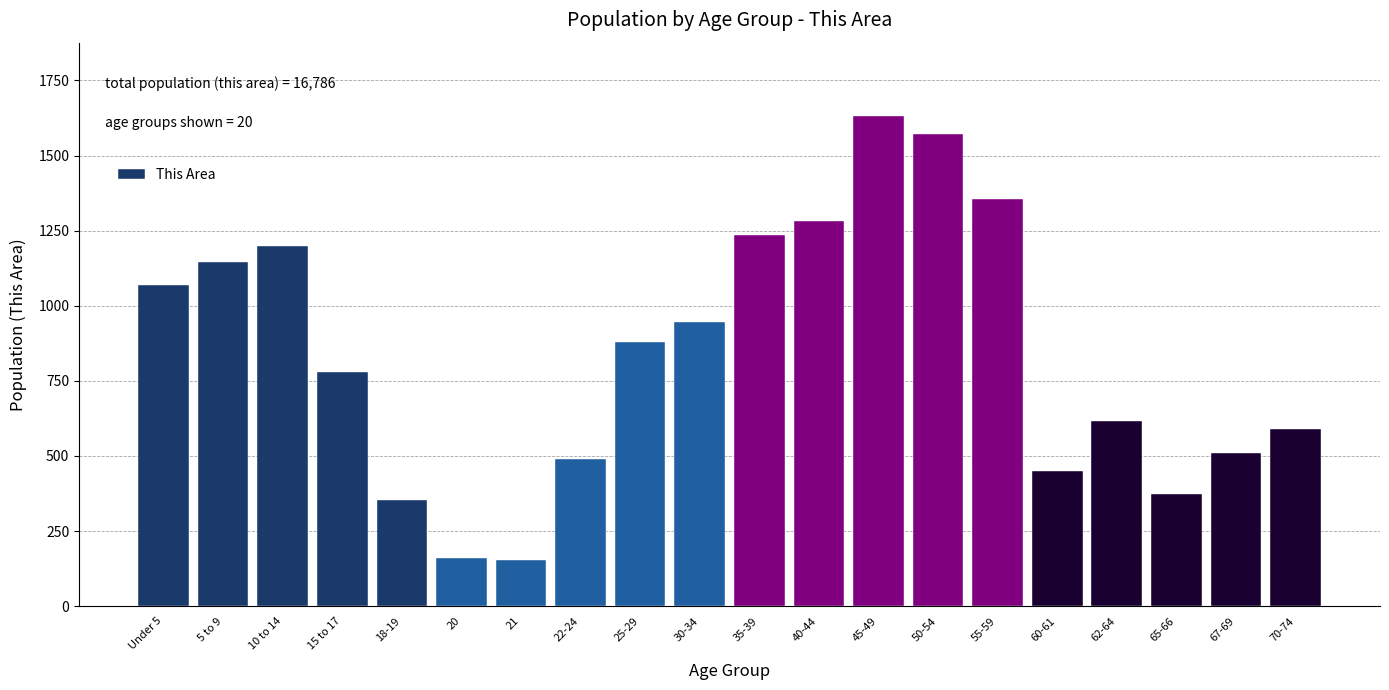

Is it true that the value at 55-59 is 864?

False